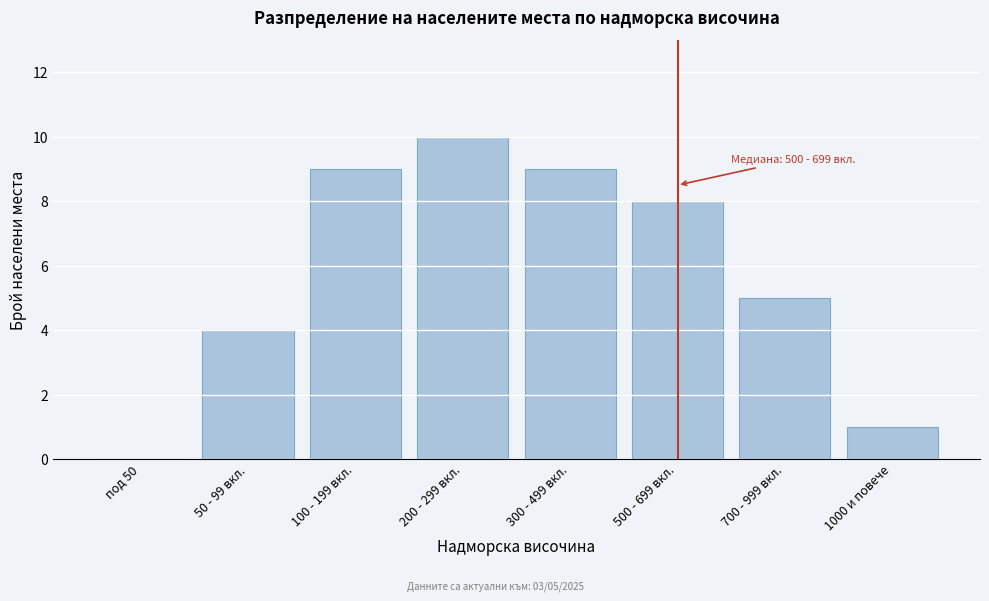

Reading left to right, transcribe all the data shown in this chart.

под 50=0	50 - 99 вкл.=4	100 - 199 вкл.=9	200 - 299 вкл.=10	300 - 499 вкл.=9	500 - 699 вкл.=8	700 - 999 вкл.=5	1000 и повече=1